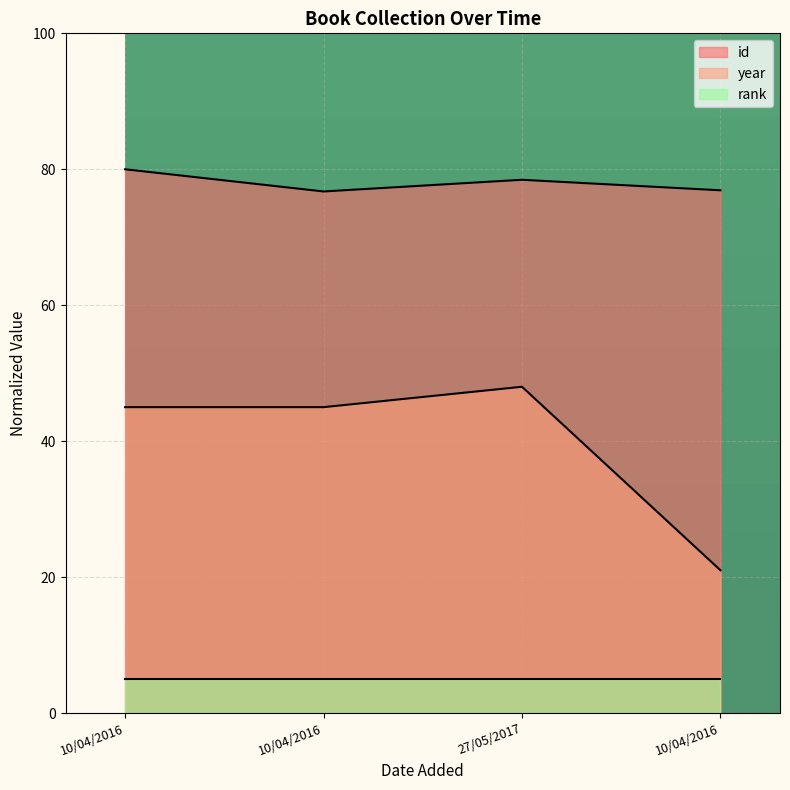

True or false: id has a value of 28.5 at 10/04/2016.

False